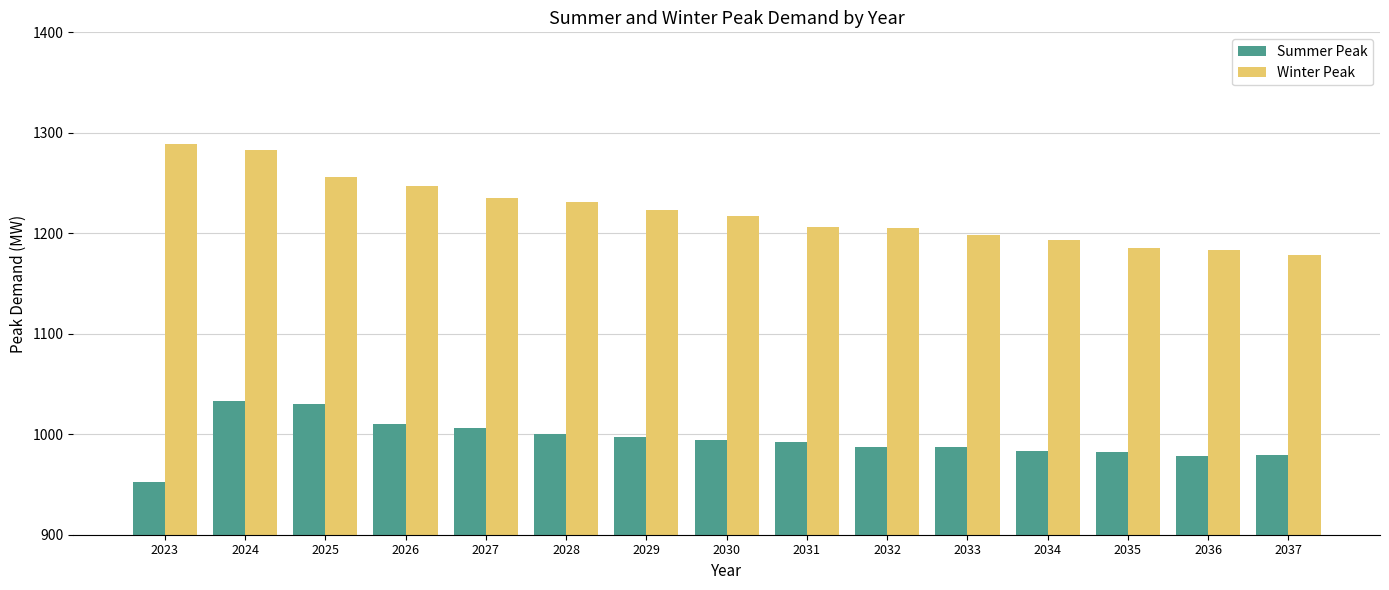

Which series has the widest spread of values?

Winter Peak